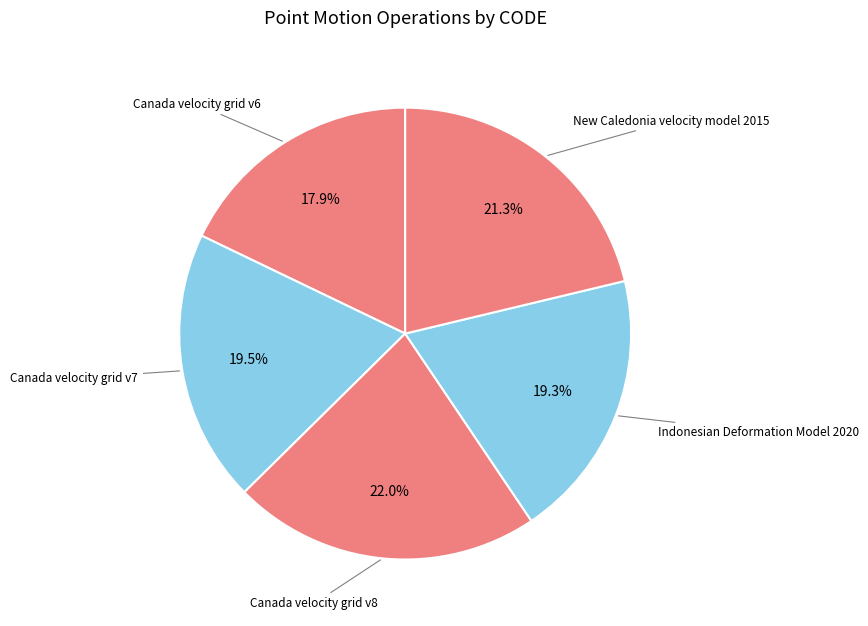

Which category has the smallest portion of the pie?

Canada velocity grid v6